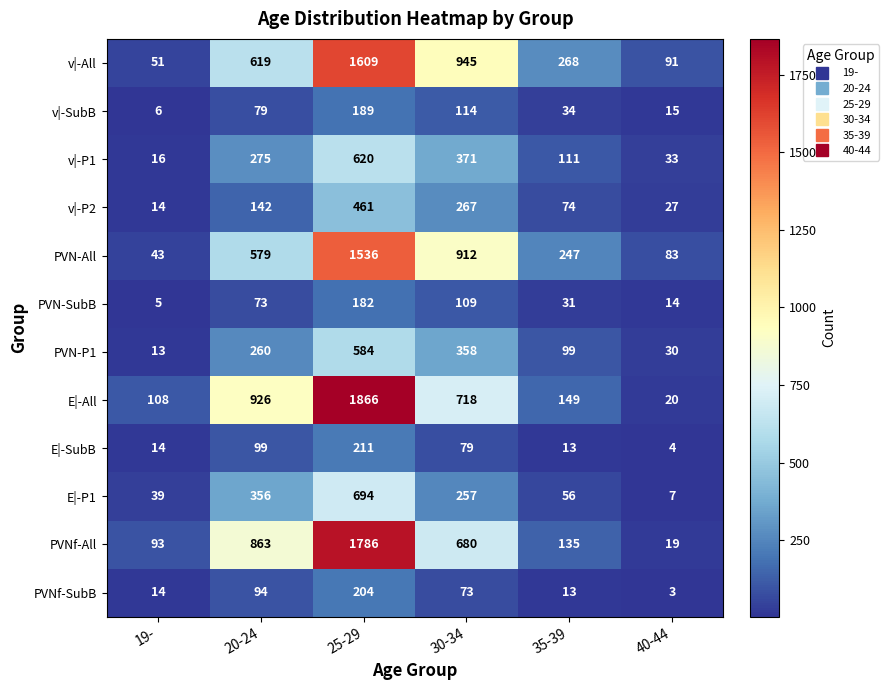

Rank the series by their maximum value, from lowest to highest.

PVN-SubB, v|-SubB, PVNf-SubB, E|-SubB, v|-P2, PVN-P1, v|-P1, E|-P1, PVN-All, v|-All, PVNf-All, E|-All